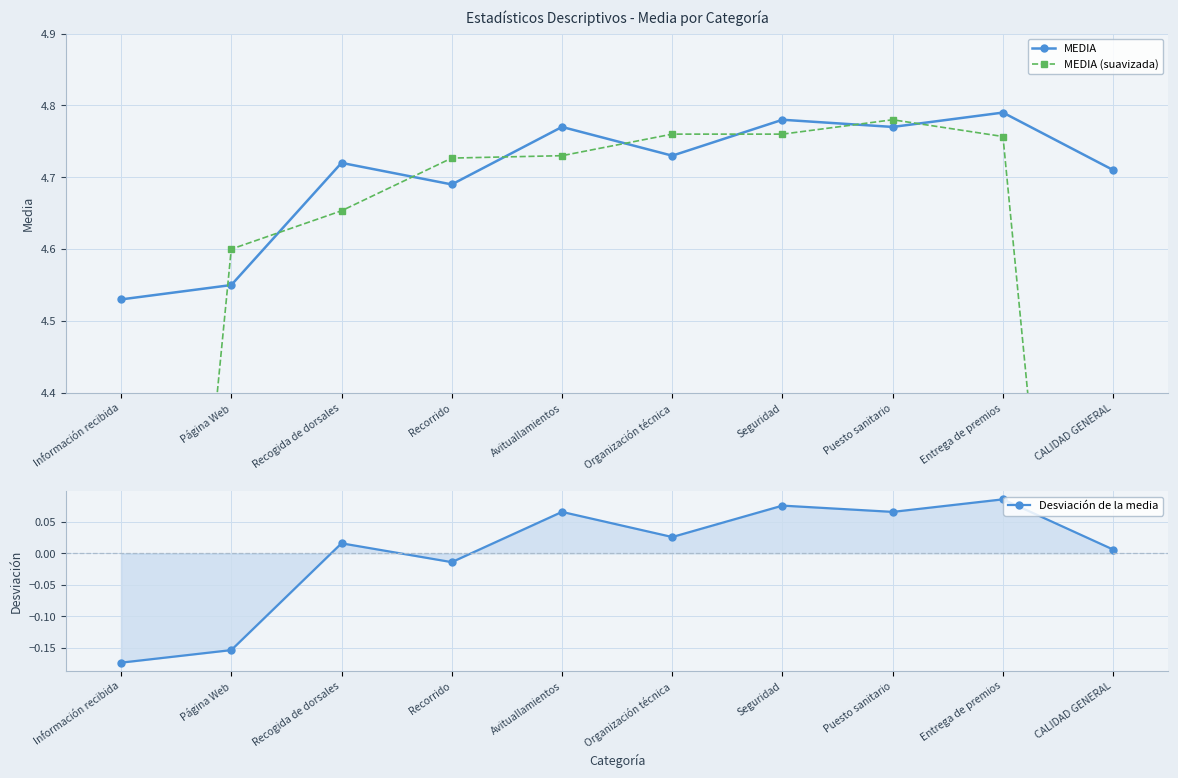

How many categories are shown in the chart?

10